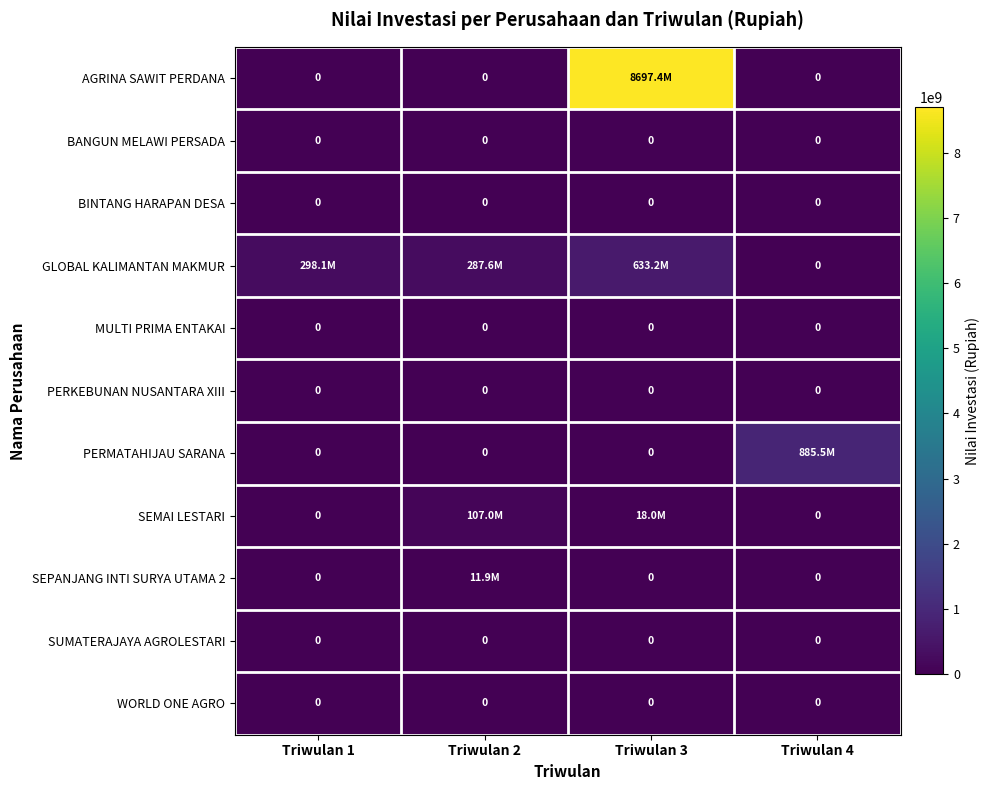

True or false: PERKEBUNAN NUSANTARA XIII has a value of 0 at Triwulan 1.

True